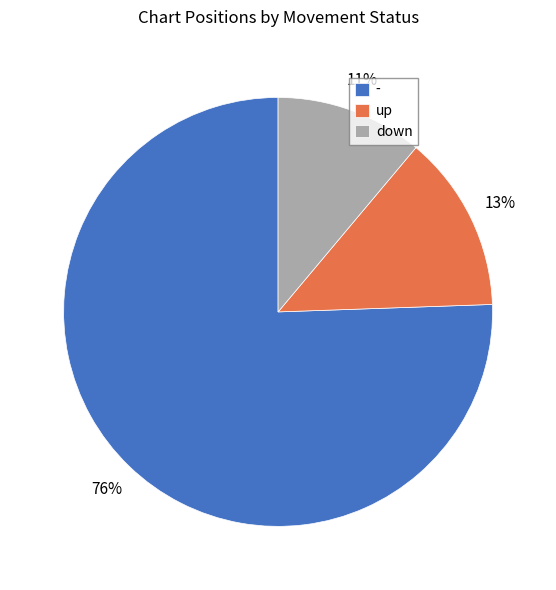

Is the sum of - and up greater than half?

Yes